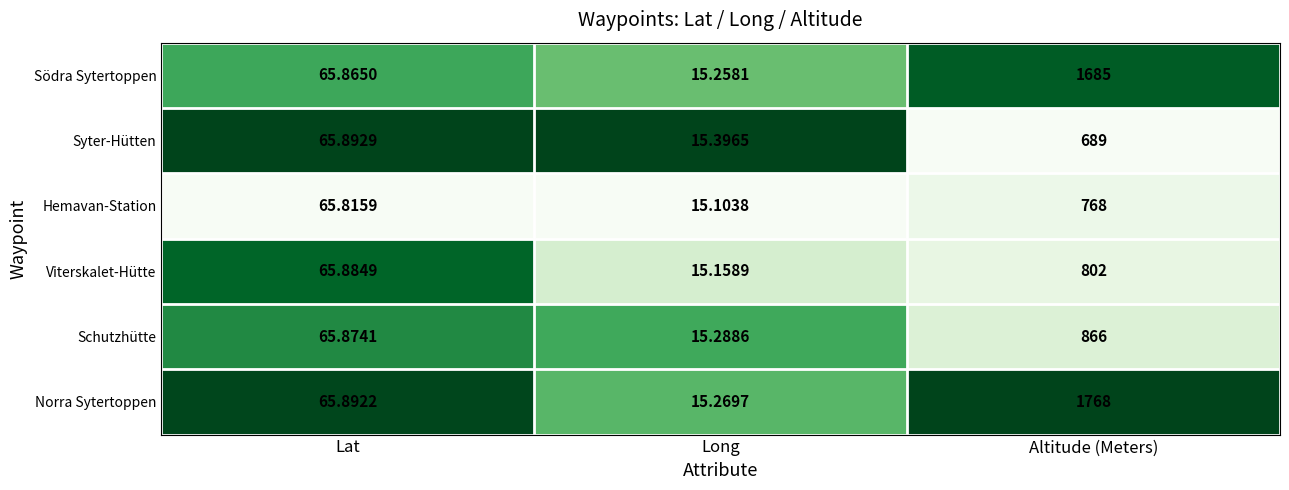

What is the difference between the highest and lowest values at Long?

0.3